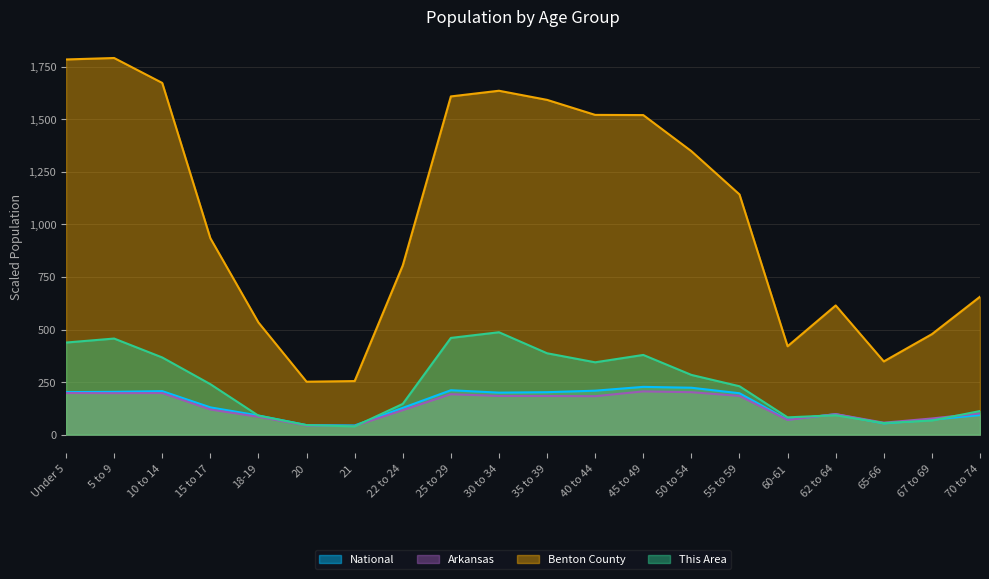

How many lines are shown in the chart?

4